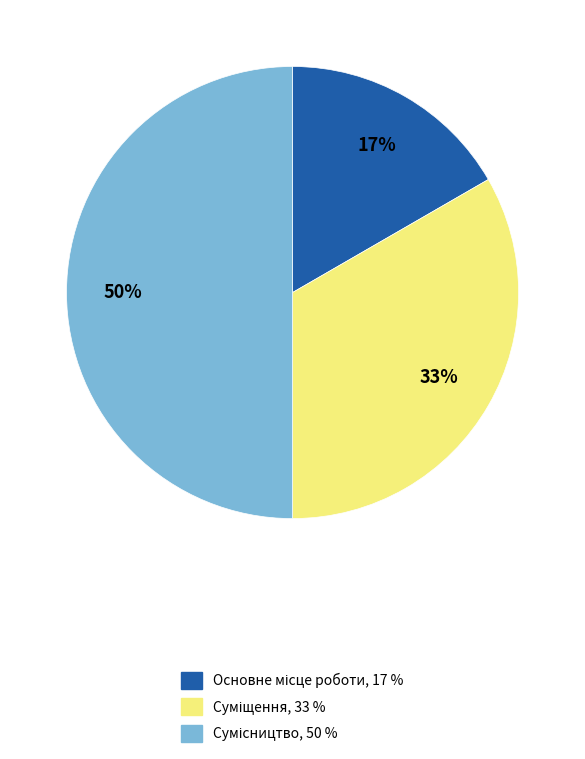

To the nearest percent, what is the average slice percentage?

33%